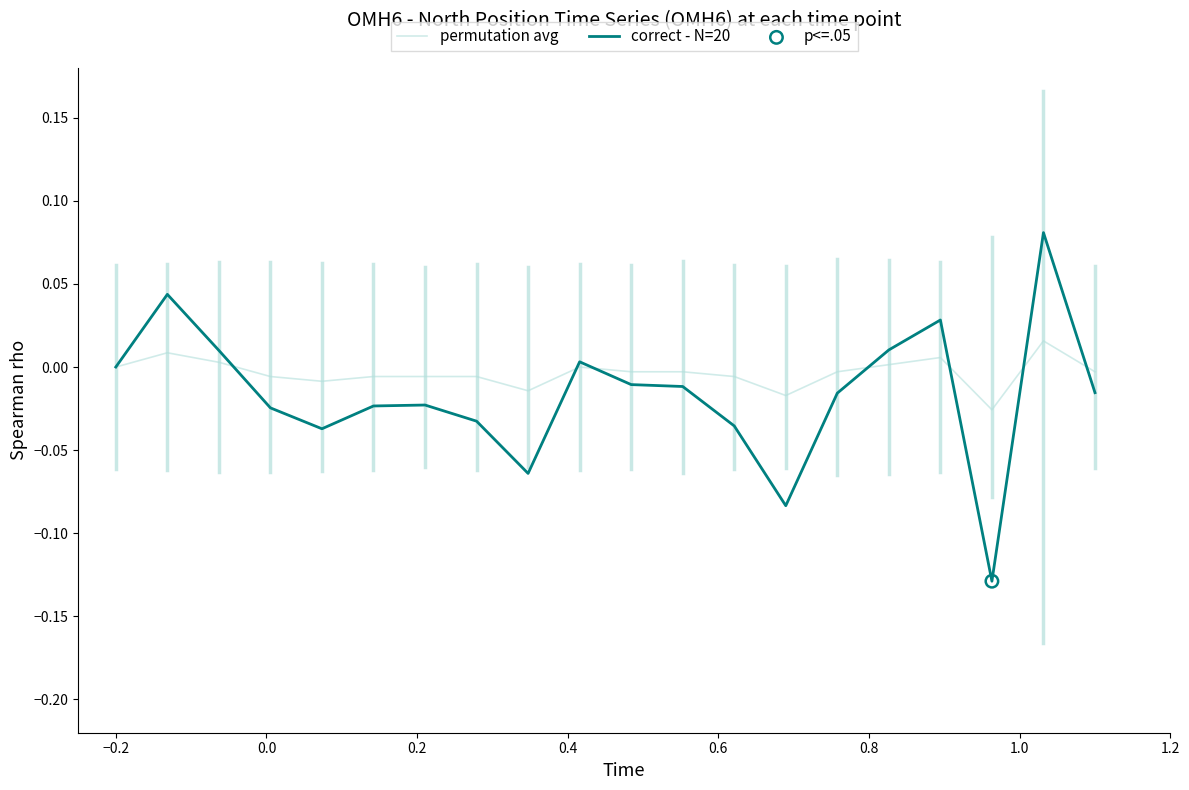

Which series has the largest range (max minus min)?

correct - N=20